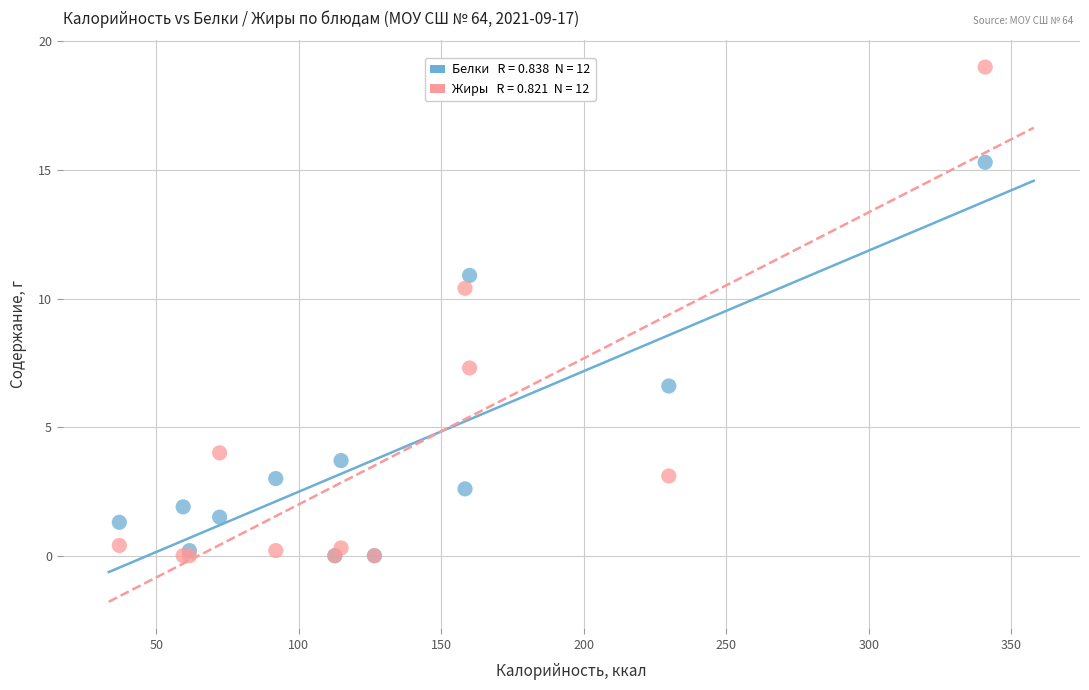

Across all series, what Y value is closest to 9?

10.4